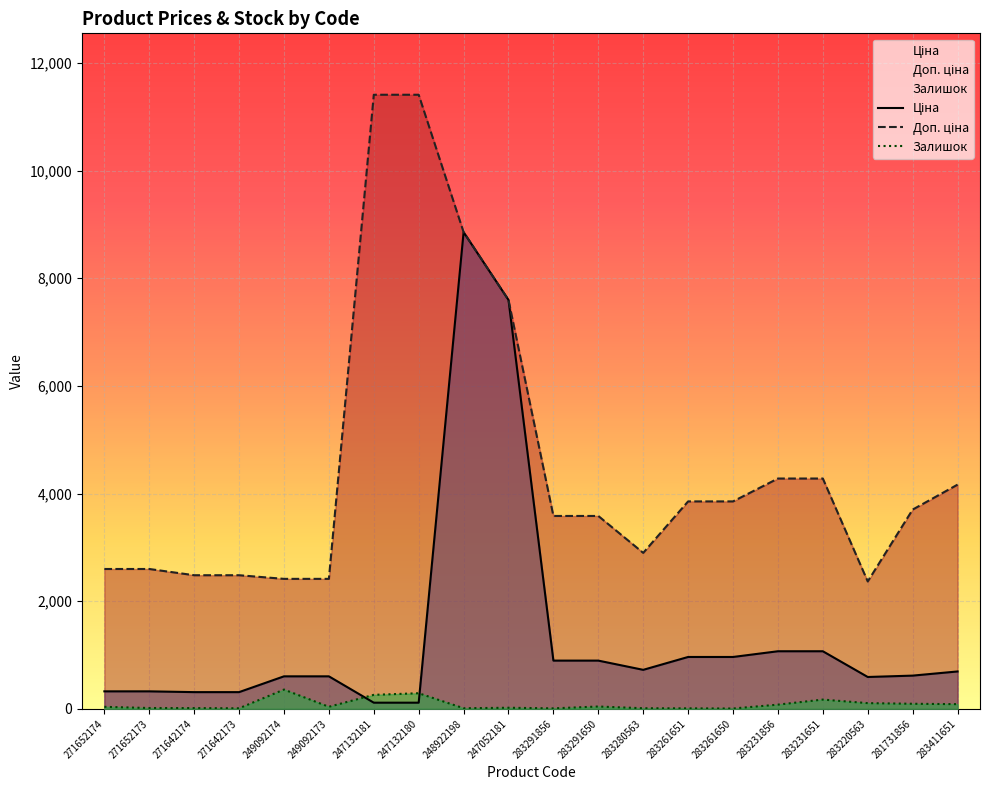

At 247132180, list the series in order from largest to smallest.

Доп. ціна, Залишок, Ціна